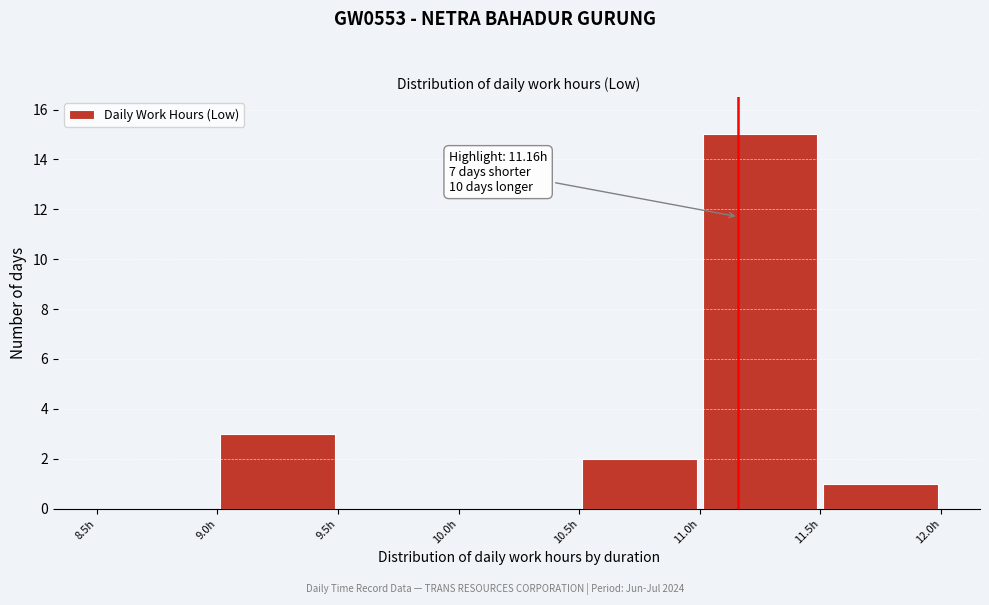

Which range on the x-axis has the tallest bar?

11.0 to 11.5